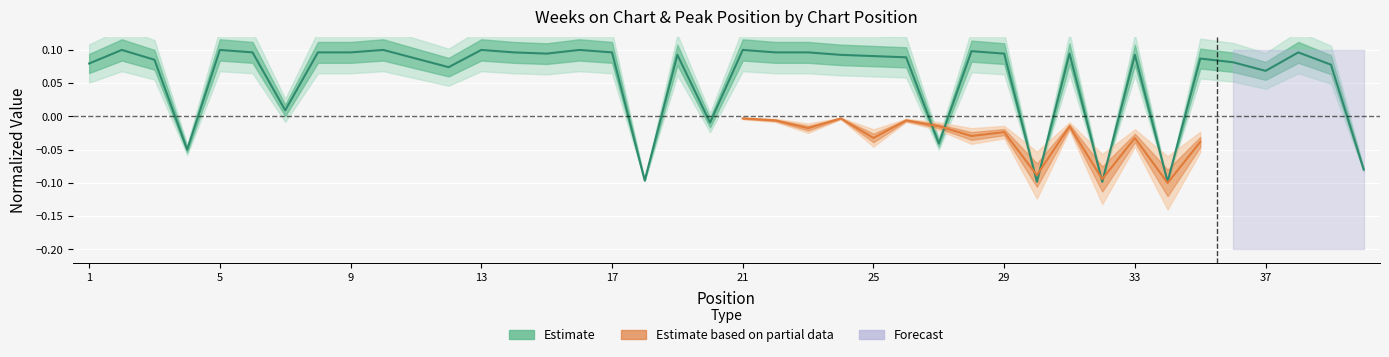

What is the maximum value shown in the chart?

0.1